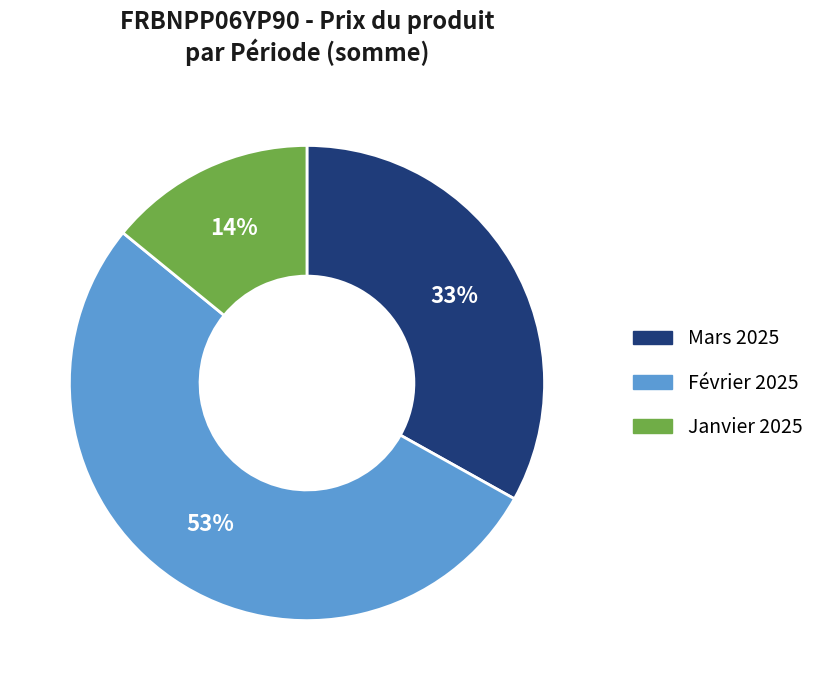

To the nearest percent, what is the difference between the largest and smallest slice percentages?

39%